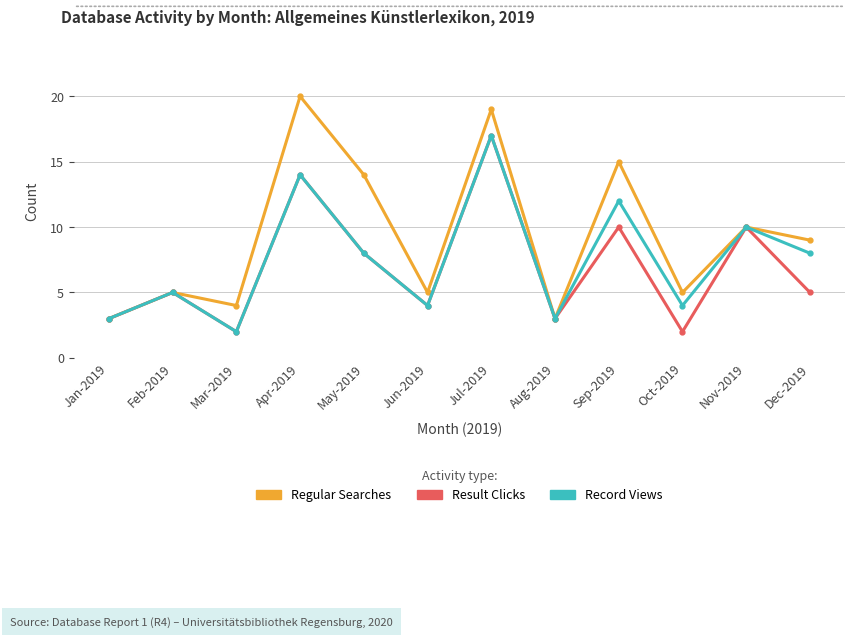

What is the greatest value displayed?

20